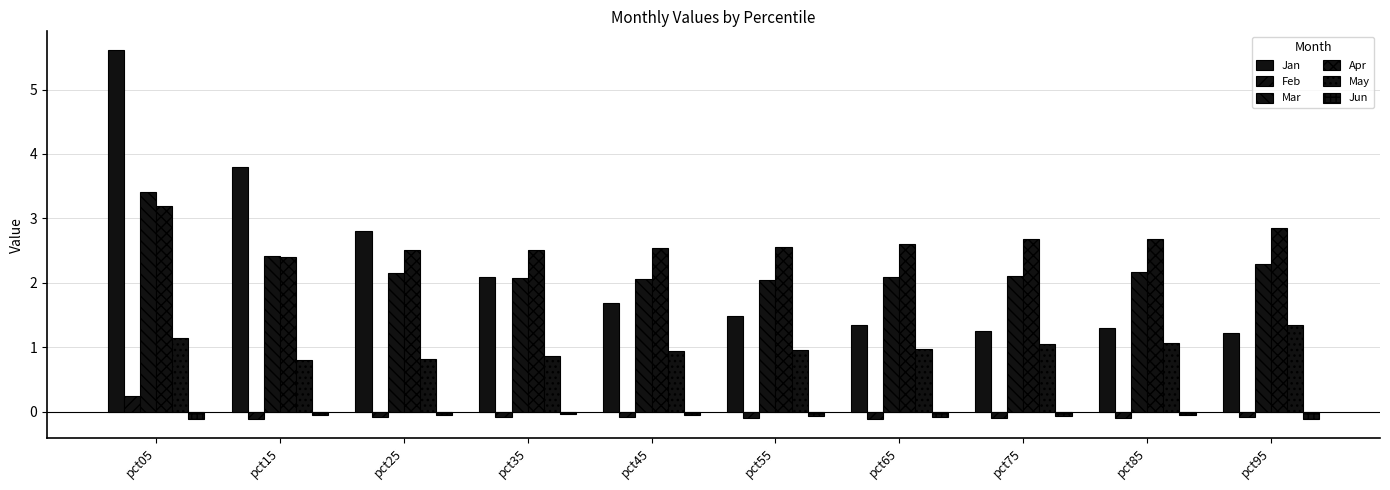

What is the value of the Mar bar at the 2nd from the left?

2.4